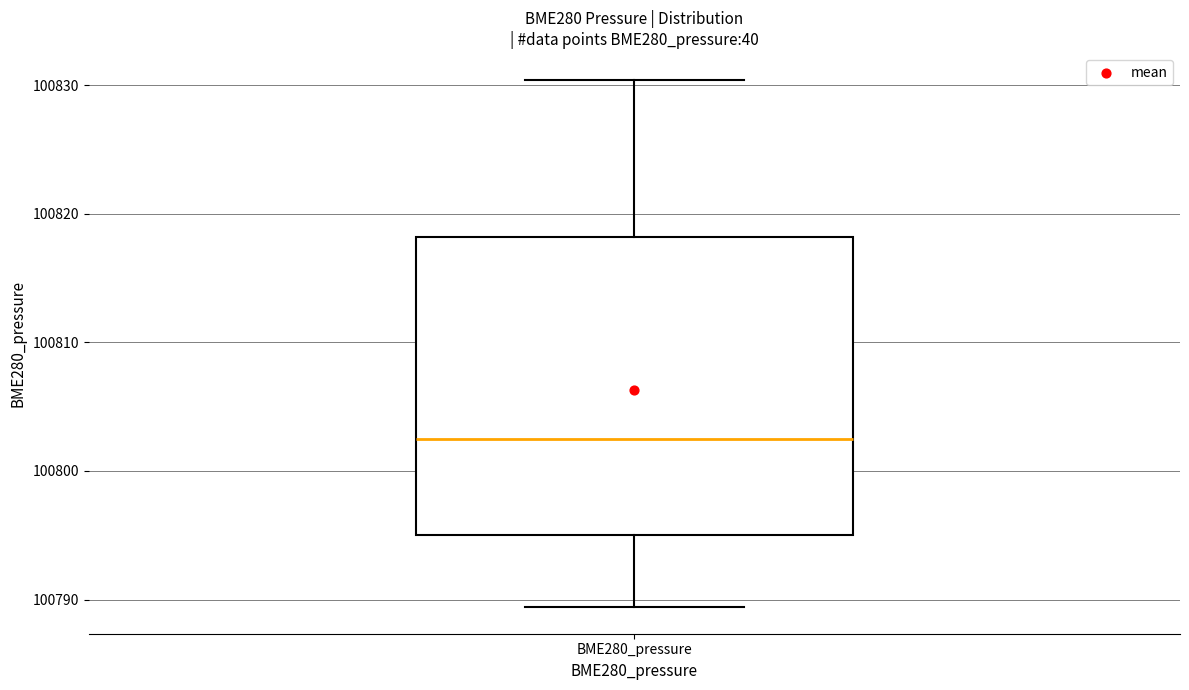

Transcribe this box plot: give where the median line is, the range the box spans, and where the two whiskers end, as read against the y-axis. The values are not printed on the chart, so give them approximately, as read against the axis.

median 100803, box 100795 to 100818, whiskers 100789 to 100830